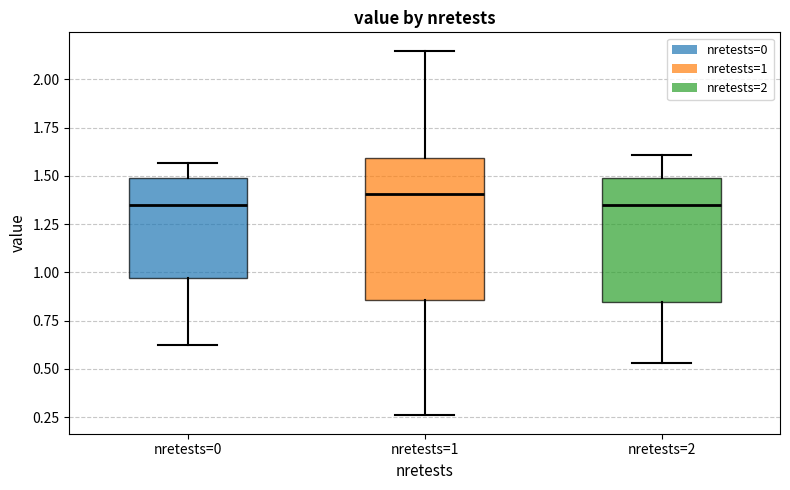

Which box has the highest median line?

nretests=1